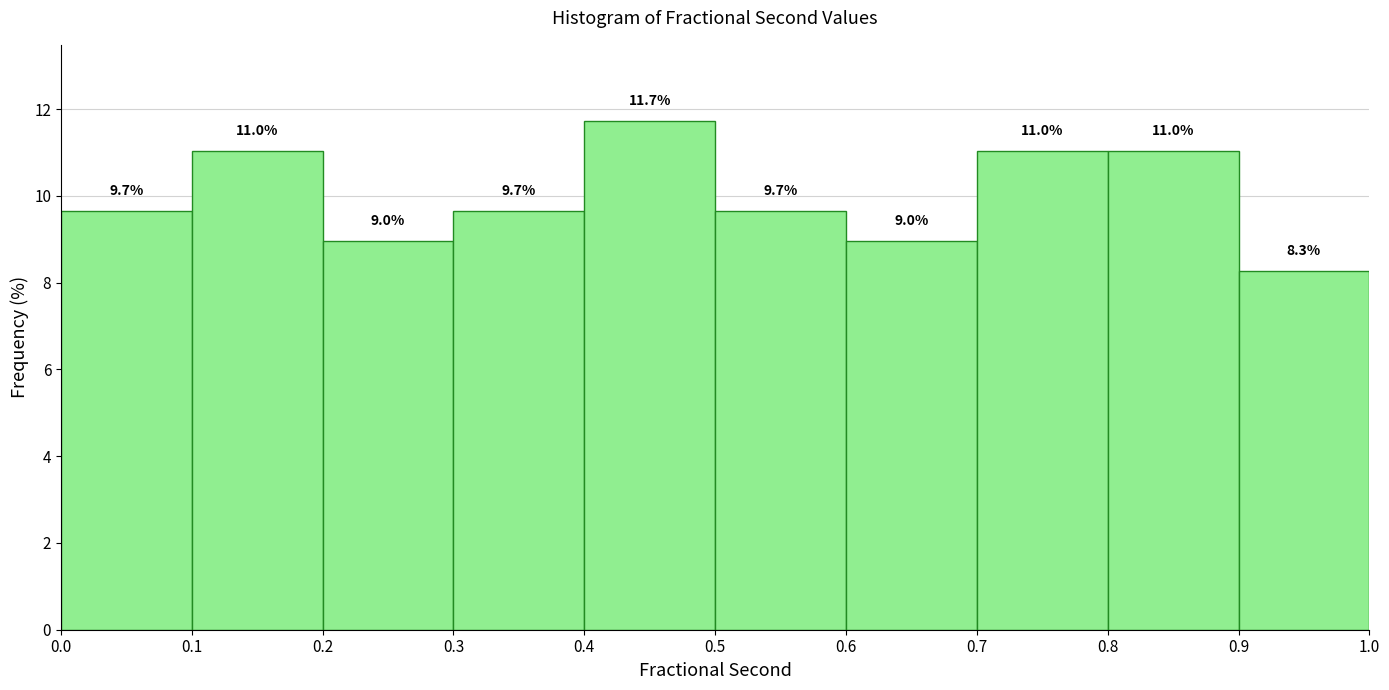

Reading left to right, transcribe this chart: for each bar, give the range it covers on the x-axis and its height.

0.0 to 0.1: 9.7
0.1 to 0.2: 11.0
0.2 to 0.3: 9.0
0.3 to 0.4: 9.7
0.4 to 0.5: 11.7
0.5 to 0.6: 9.7
0.6 to 0.7: 9.0
0.7 to 0.8: 11.0
0.8 to 0.9: 11.0
0.9 to 1.0: 8.3